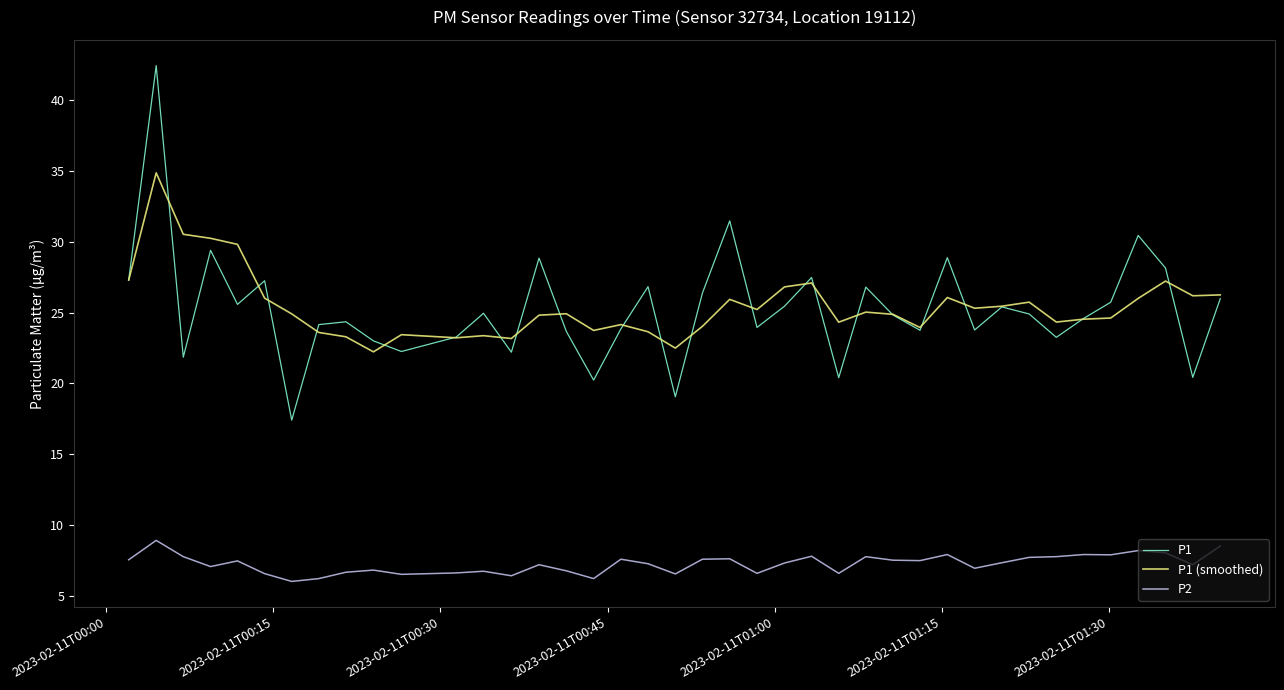

What is the minimum value shown in the chart?

6.0